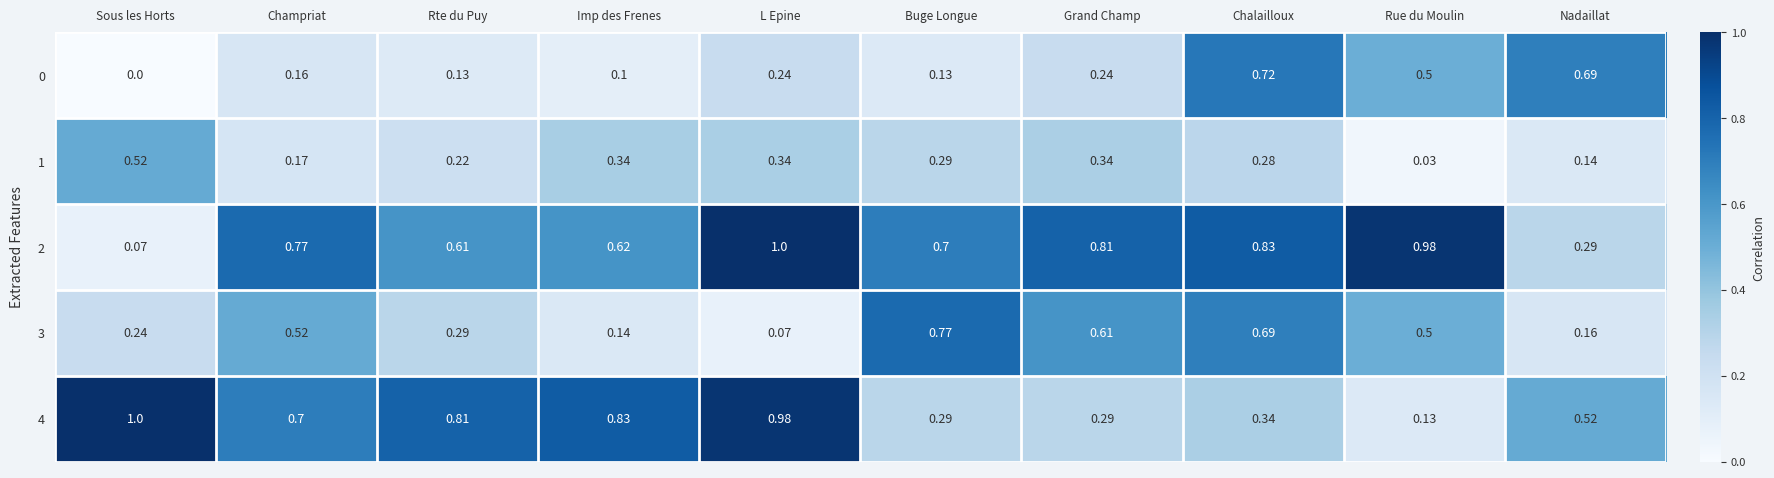

List the labels in order of 2 value, smallest first.

Sous les Horts, Nadaillat, Rte du Puy, Imp des Frenes, Buge Longue, Champriat, Grand Champ, Chalailloux, Rue du Moulin, L Epine